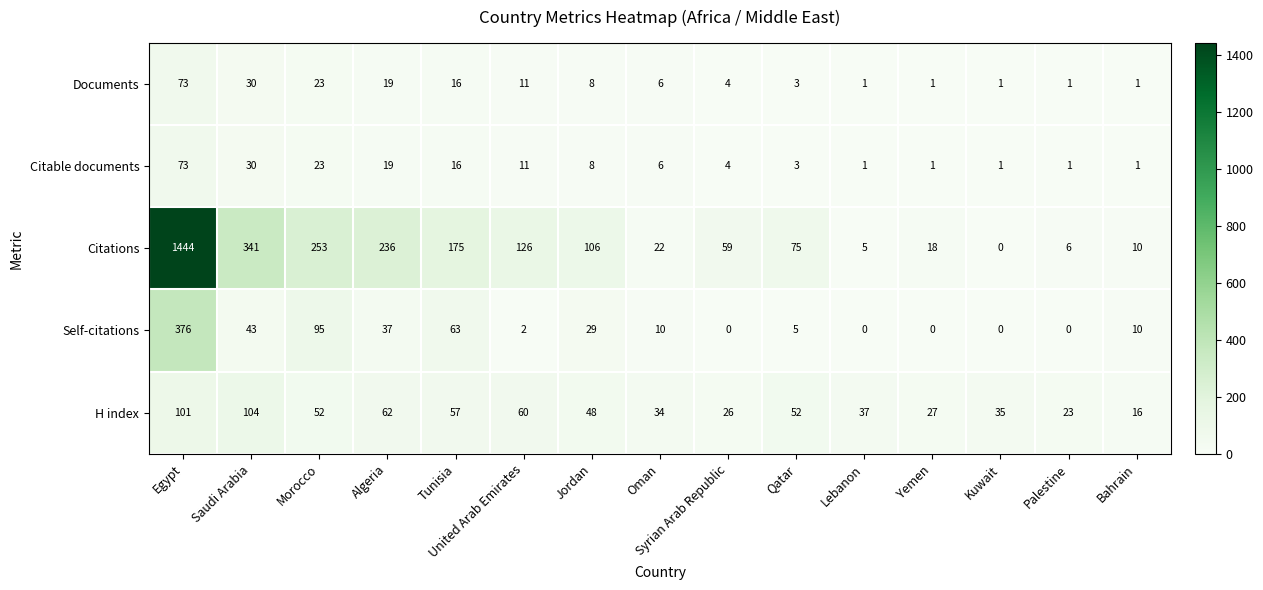

What is the greatest value displayed?

1444